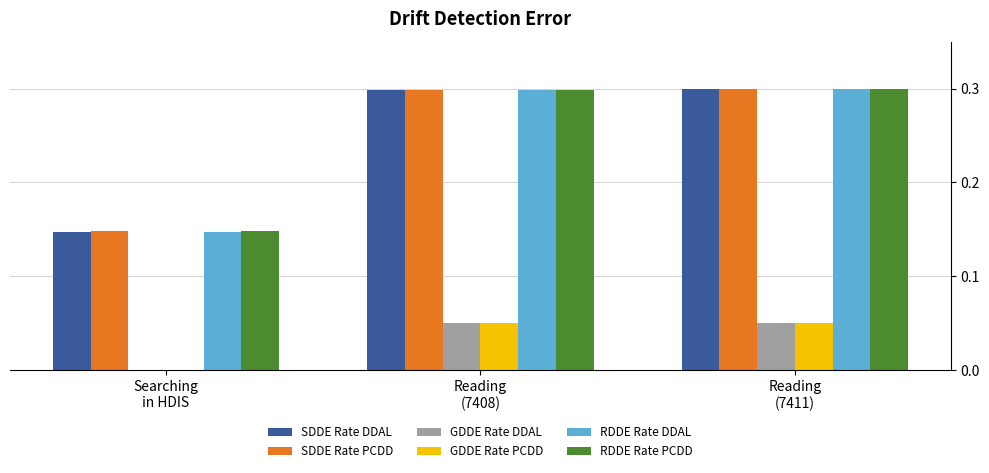

Read the SDDE Rate DDAL value at Reading
(7408).

0.3